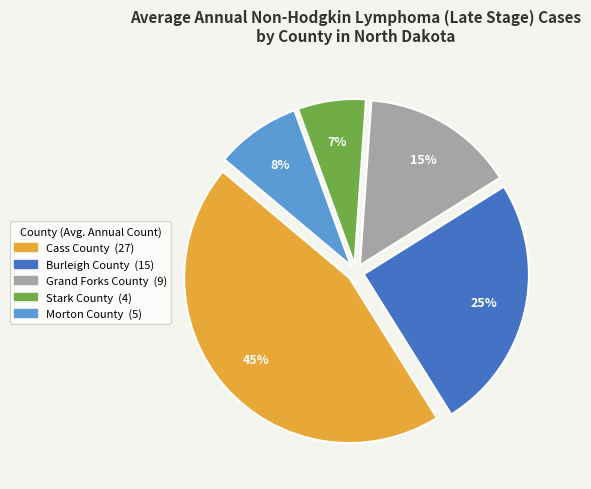

Does Burleigh County account for over 50% of the chart?

No